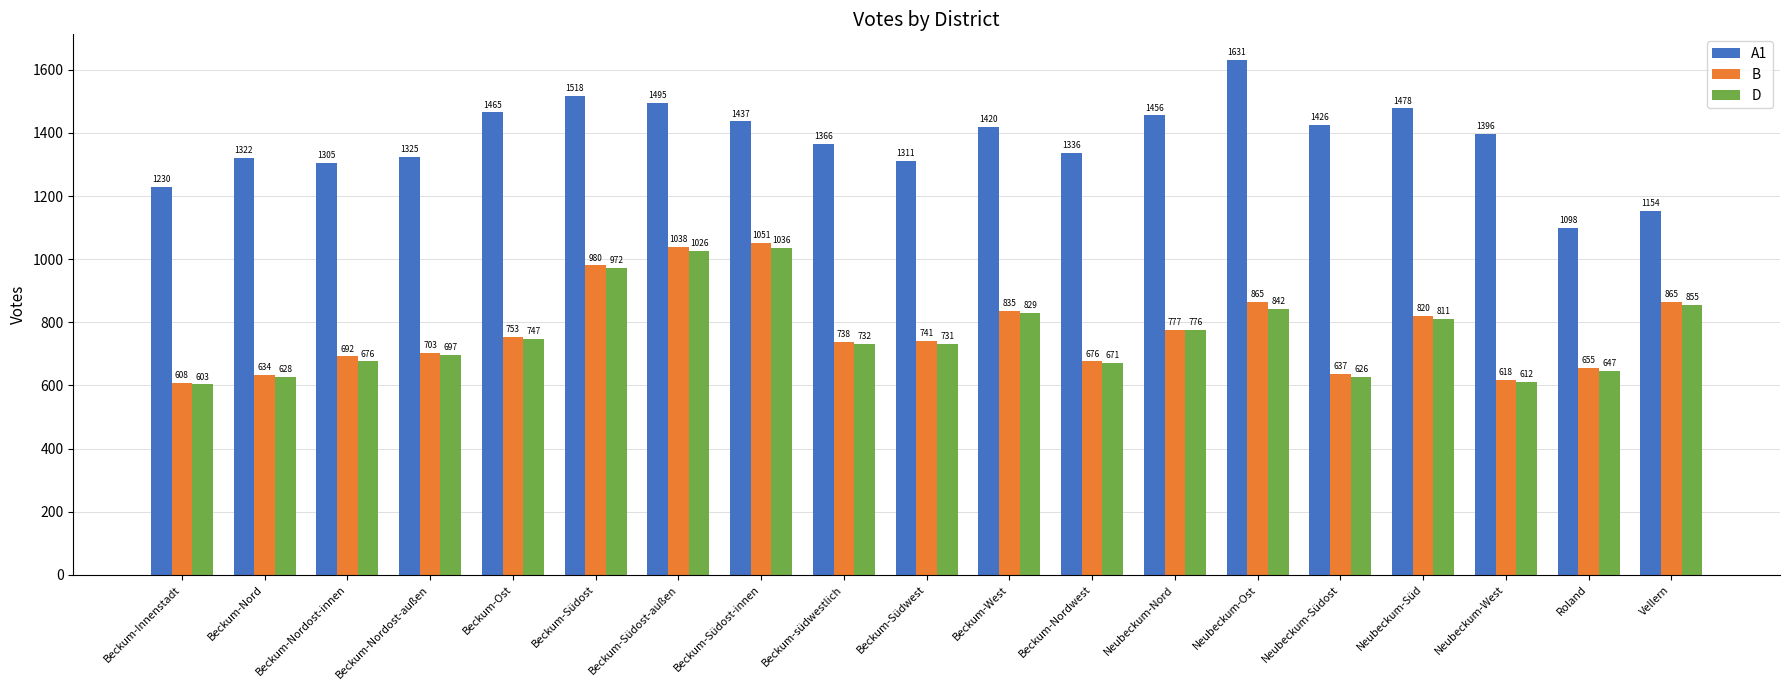

What is the label of the 10th bar from the left?

Beckum-Südwest